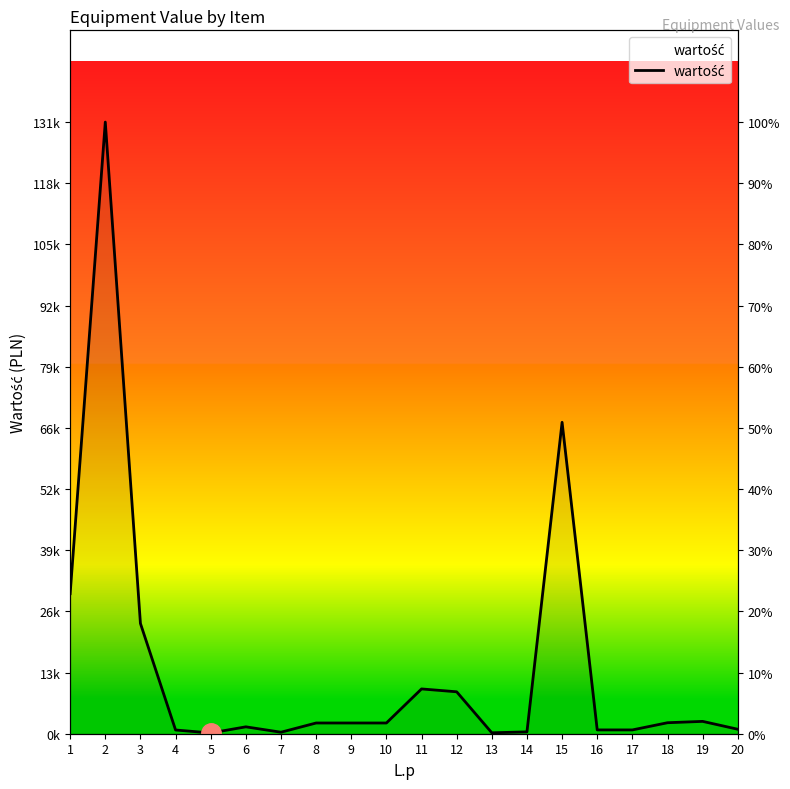

What is the minimum value shown in the chart?

164.5